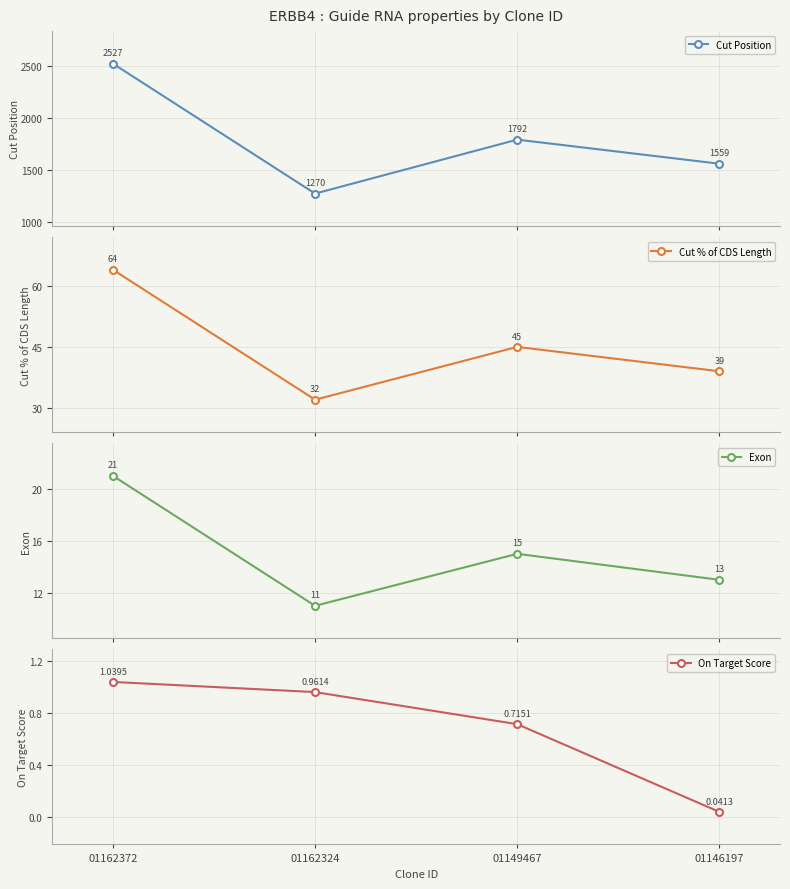

Reading left to right, what are all the values shown in this chart?

Cut Position: 2527.0	1270.0	1792.0	1559.0
Cut % of CDS Length: 64.0	32.0	45.0	39.0
Exon: 21.0	11.0	15.0	13.0
On Target Score: 1.0	1.0	0.7	0.0